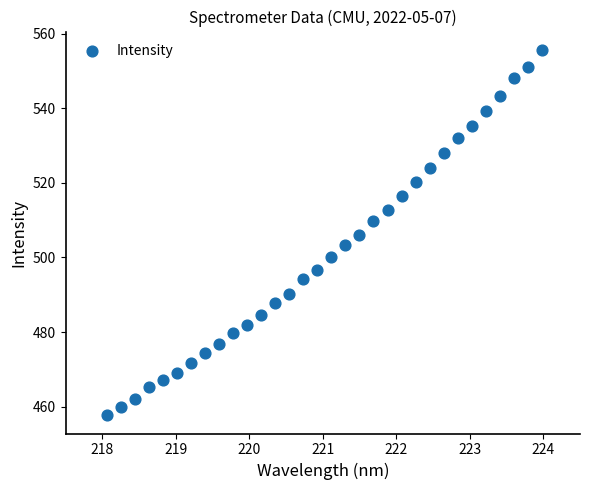

What is the range of X values (max minus min)?

5.9